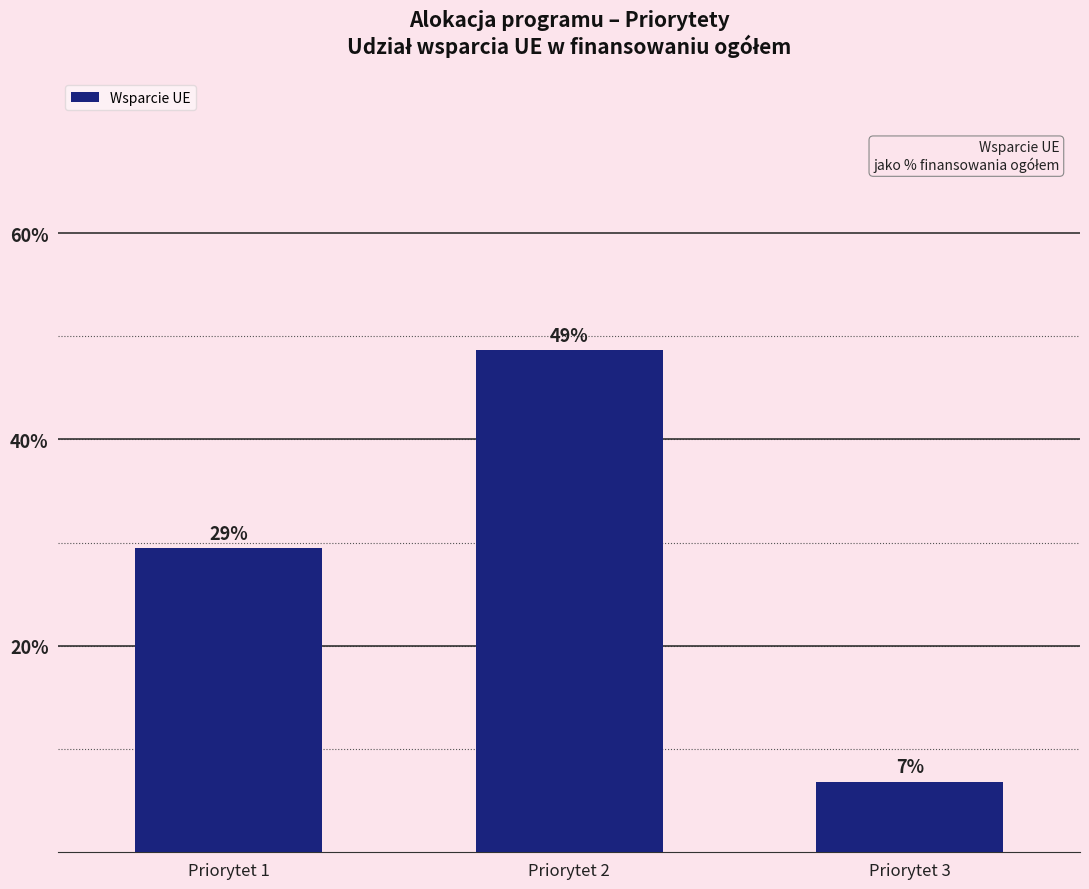

What is the value of the 3rd bar from the left?

6.9